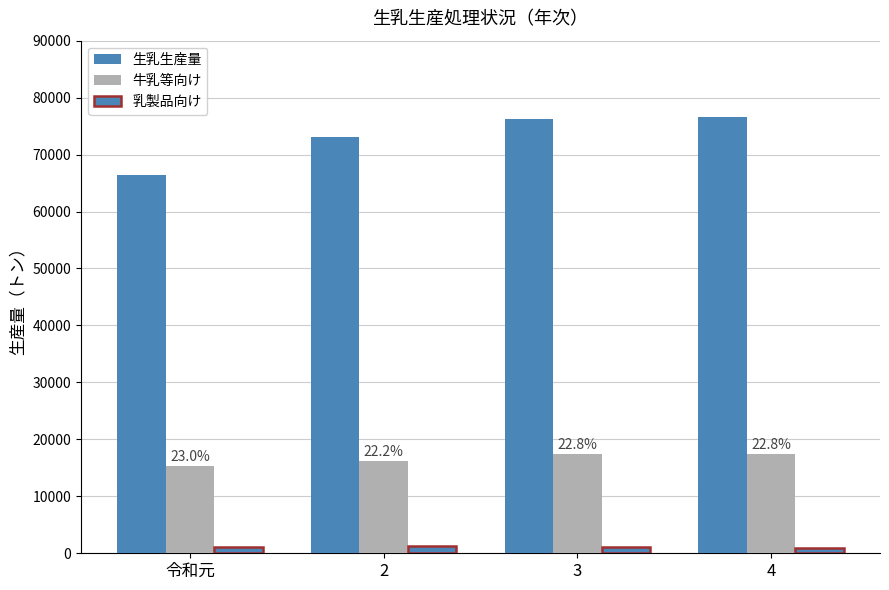

What is the difference between the maximum and second lowest values in the 乳製品向け series?

126